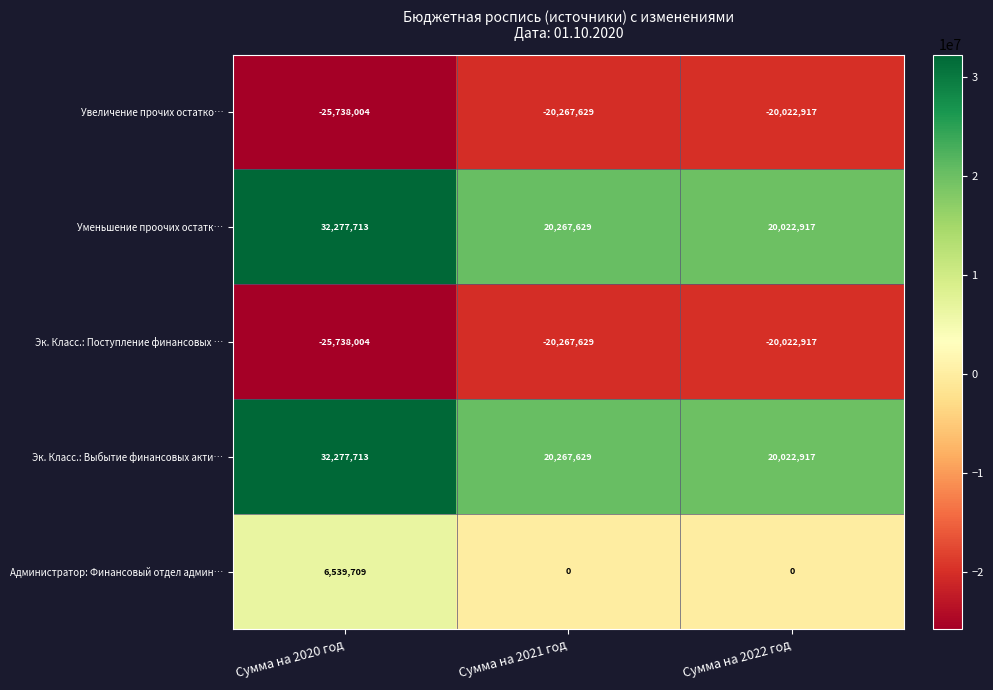

What is the difference between the highest and lowest values at Сумма на 2022 год?

40045834